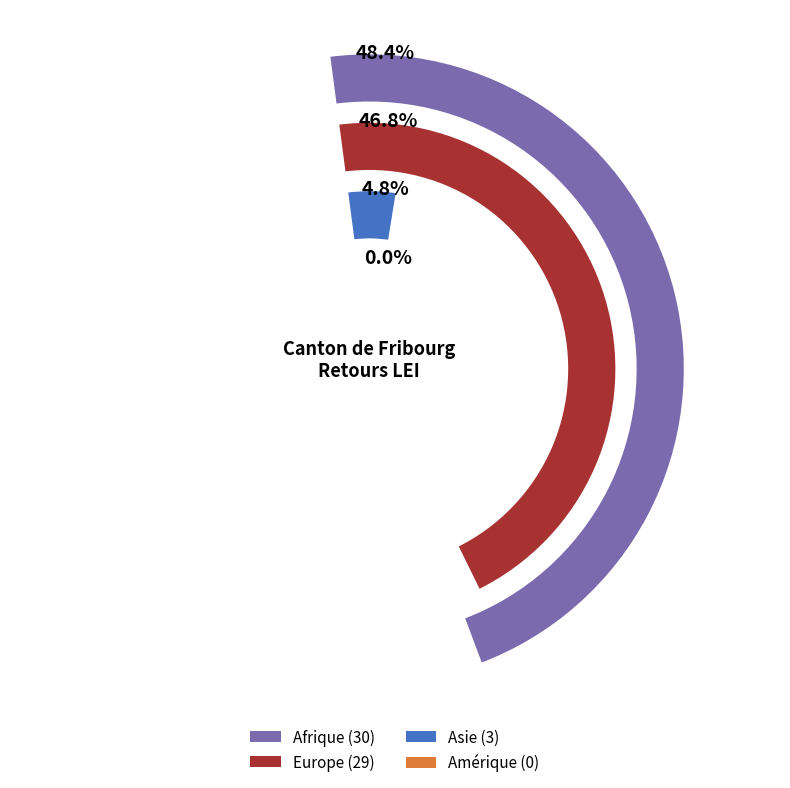

Between Europe and Afrique, which is larger?

Afrique